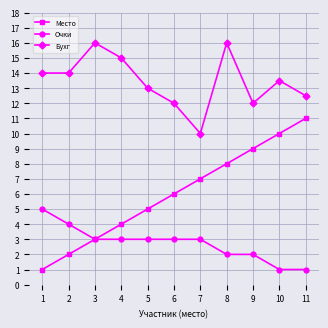

How many data points in Место are less than 6?

5